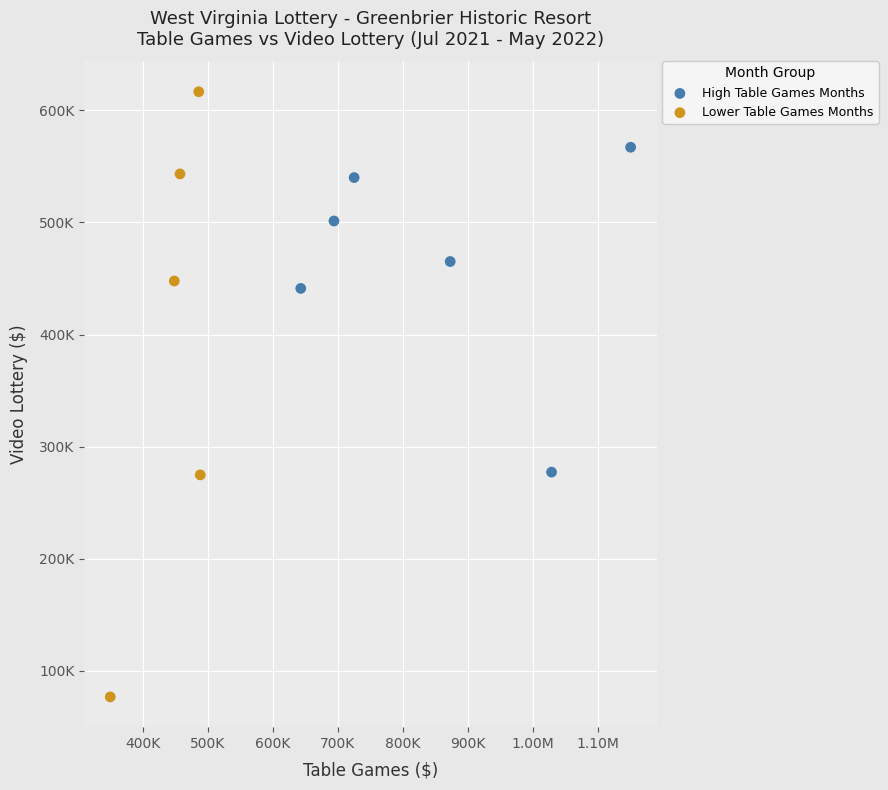

What are all the series names shown in the legend?

High Table Games Months, Lower Table Games Months